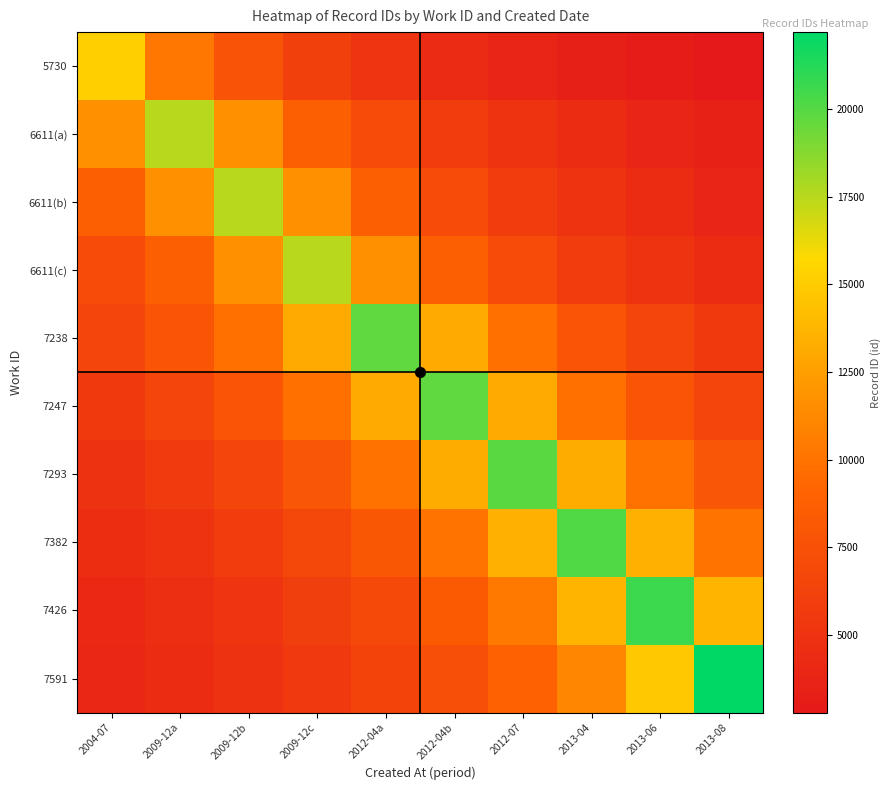

Reading left to right, what are all the values shown in this chart?

5730: 2004-07=15269.0	2009-12a=10179.3	2009-12b=7634.5	2009-12c=6107.6	2012-04a=5089.7	2012-04b=4362.6	2012-07=3817.2	2013-04=3393.1	2013-06=3053.8	2013-08=2776.2
6611(a): 2004-07=11684.0	2009-12a=17526.0	2009-12b=11684.0	2009-12c=8763.0	2012-04a=7010.4	2012-04b=5842.0	2012-07=5007.4	2013-04=4381.5	2013-06=3894.7	2013-08=3505.2
6611(b): 2004-07=8765.5	2009-12a=11687.3	2009-12b=17531.0	2009-12c=11687.3	2012-04a=8765.5	2012-04b=7012.4	2012-07=5843.7	2013-04=5008.9	2013-06=4382.8	2013-08=3895.8
6611(c): 2004-07=7014.8	2009-12a=8768.5	2009-12b=11691.3	2009-12c=17537.0	2012-04a=11691.3	2012-04b=8768.5	2012-07=7014.8	2013-04=5845.7	2013-06=5010.6	2013-08=4384.2
7238: 2004-07=6578.7	2009-12a=7894.4	2009-12b=9868.0	2009-12c=13157.3	2012-04a=19736.0	2012-04b=13157.3	2012-07=9868.0	2013-04=7894.4	2013-06=6578.7	2013-08=5638.9
7247: 2004-07=5642.0	2009-12a=6582.3	2009-12b=7898.8	2009-12c=9873.5	2012-04a=13164.7	2012-04b=19747.0	2012-07=13164.7	2013-04=9873.5	2013-06=7898.8	2013-08=6582.3
7293: 2004-07=4965.5	2009-12a=5674.9	2009-12b=6620.7	2009-12c=7944.8	2012-04a=9931.0	2012-04b=13241.3	2012-07=19862.0	2013-04=13241.3	2013-06=9931.0	2013-08=7944.8
7382: 2004-07=4476.9	2009-12a=5036.5	2009-12b=5756.0	2009-12c=6715.3	2012-04a=8058.4	2012-04b=10073.0	2012-07=13430.7	2013-04=20146.0	2013-06=13430.7	2013-08=10073.0
7426: 2004-07=4123.2	2009-12a=4581.3	2009-12b=5154.0	2009-12c=5890.3	2012-04a=6872.0	2012-04b=8246.4	2012-07=10308.0	2013-04=13744.0	2013-06=20616.0	2013-08=13744.0
7591: 2004-07=4037.1	2009-12a=4440.8	2009-12b=4934.2	2009-12c=5551.0	2012-04a=6344.0	2012-04b=7401.3	2012-07=8881.6	2013-04=11102.0	2013-06=14802.7	2013-08=22204.0